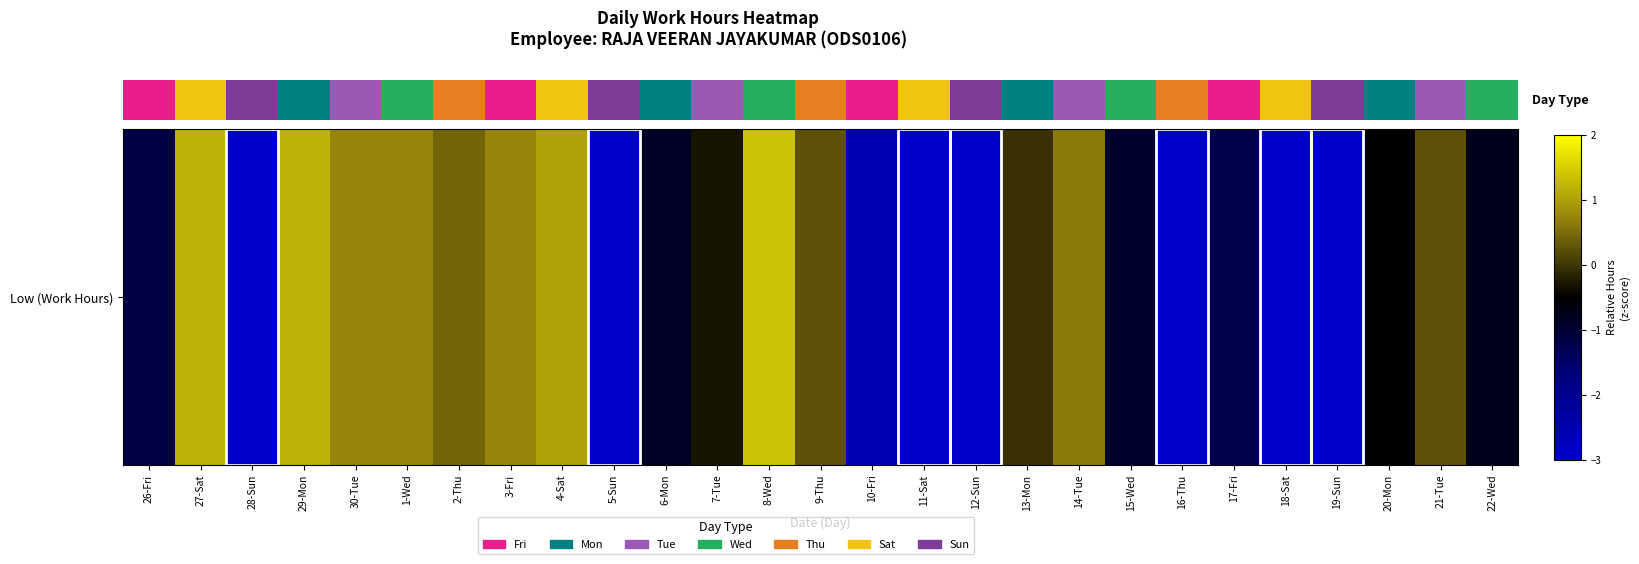

How many positive values are there?

11